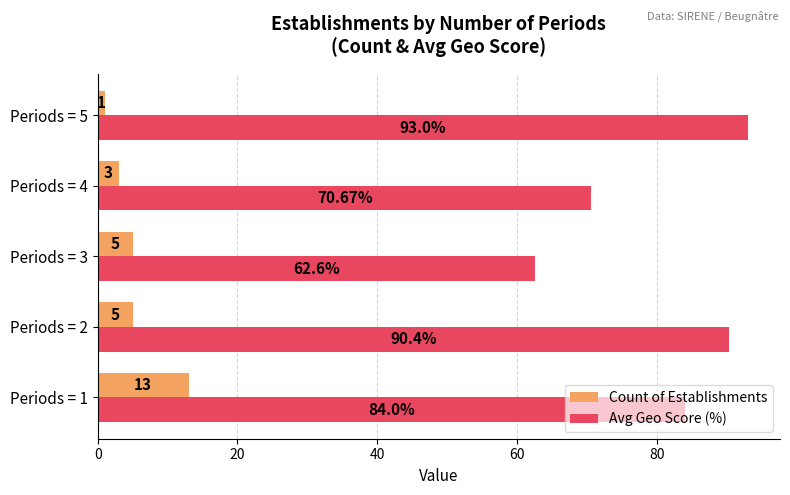

Which series has the largest total across all categories?

Avg Geo Score (%)